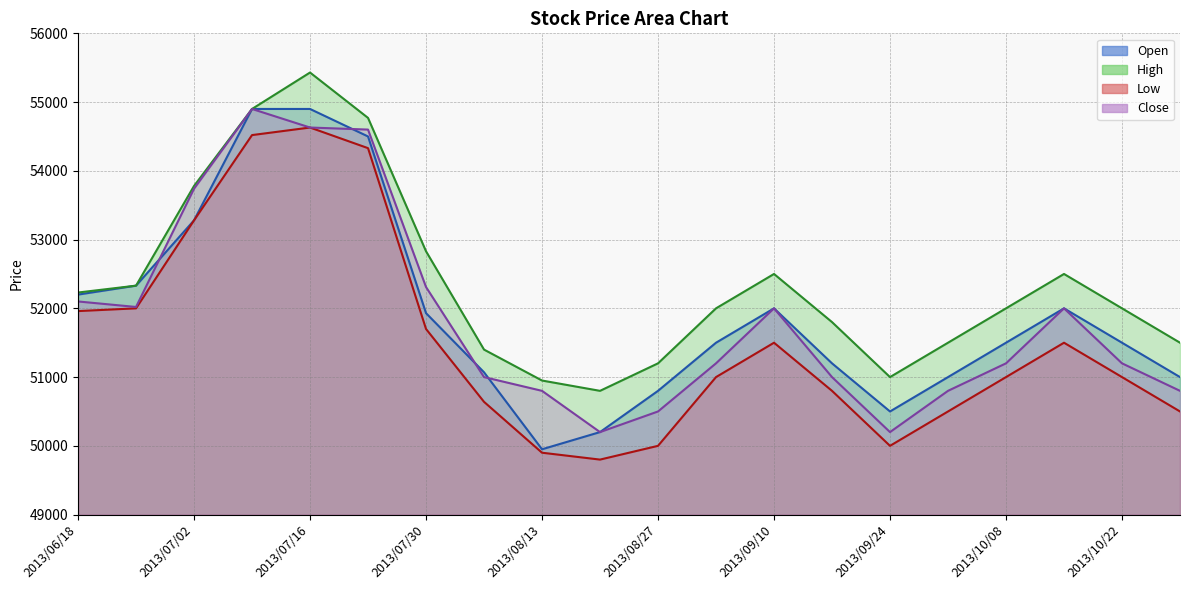

Which series has the largest total across all categories?

High